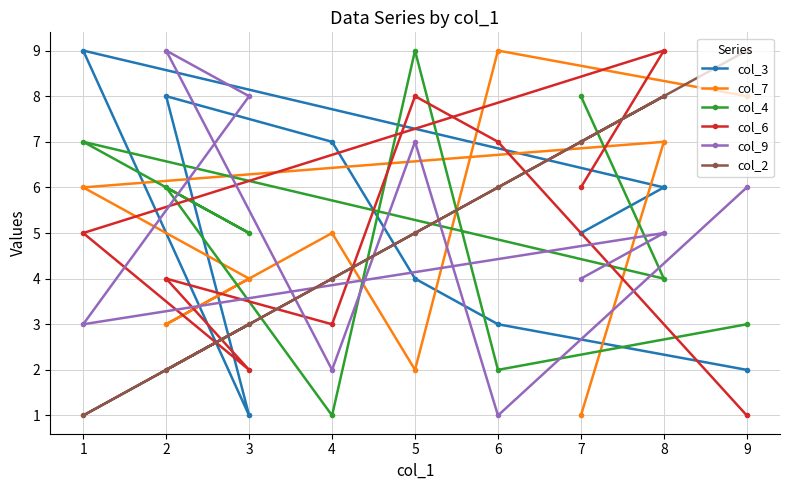

Does the chart have visible grid lines?

Yes